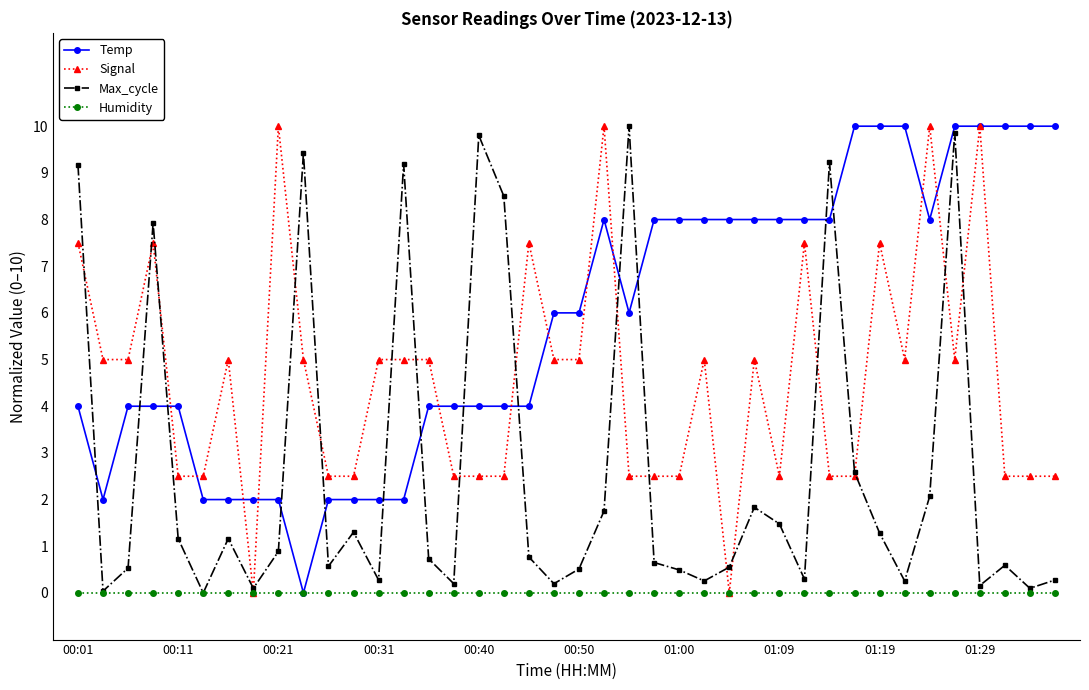

List the series in order of their overall mean, highest first.

Temp, Signal, Max_cycle, Humidity